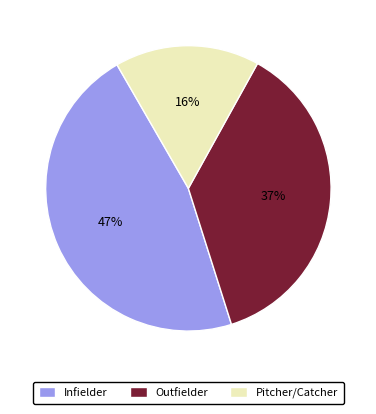

Does Outfielder account for over 50% of the chart?

No